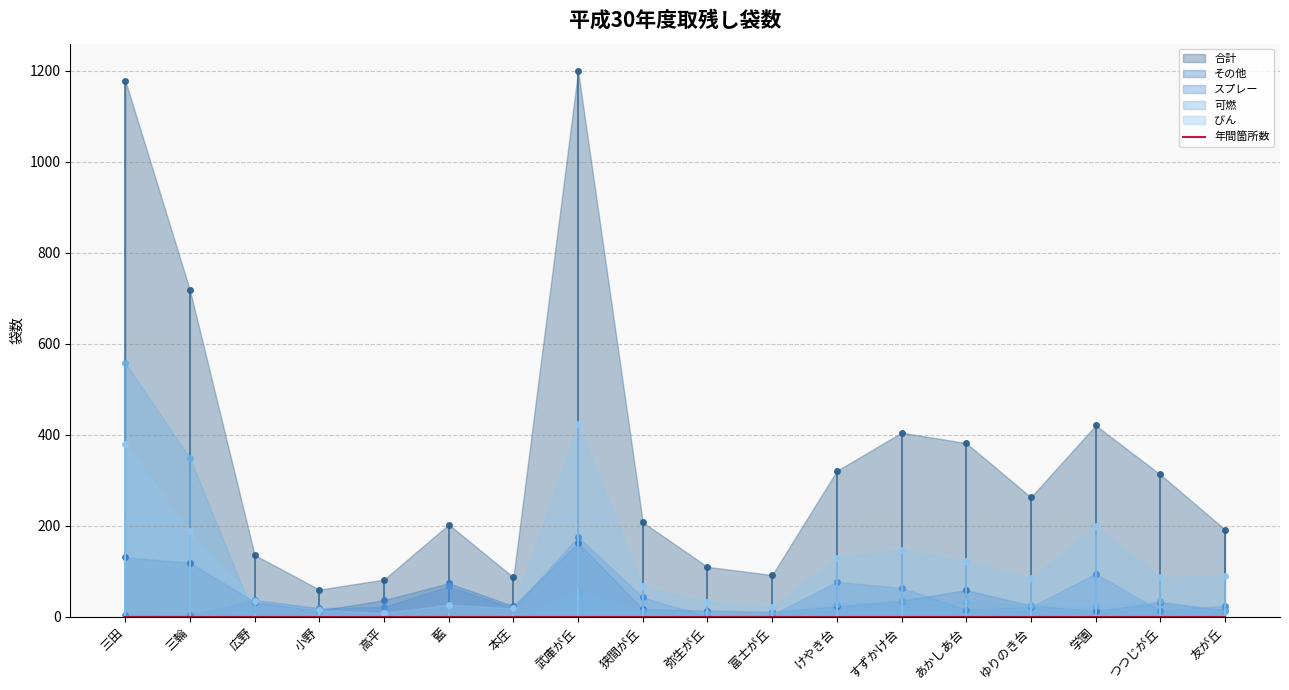

True or false: 可燃 and 合計 cross at least once.

False